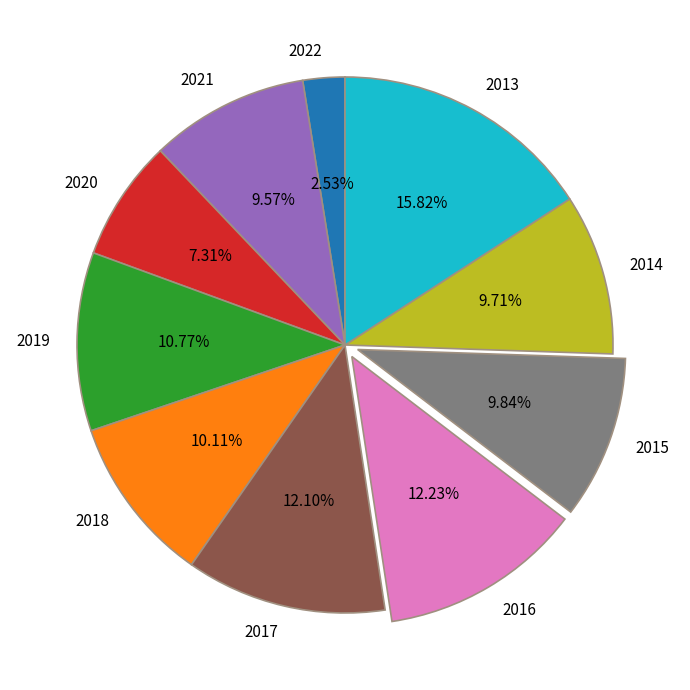

Between 2020 and 2013, which is larger?

2013